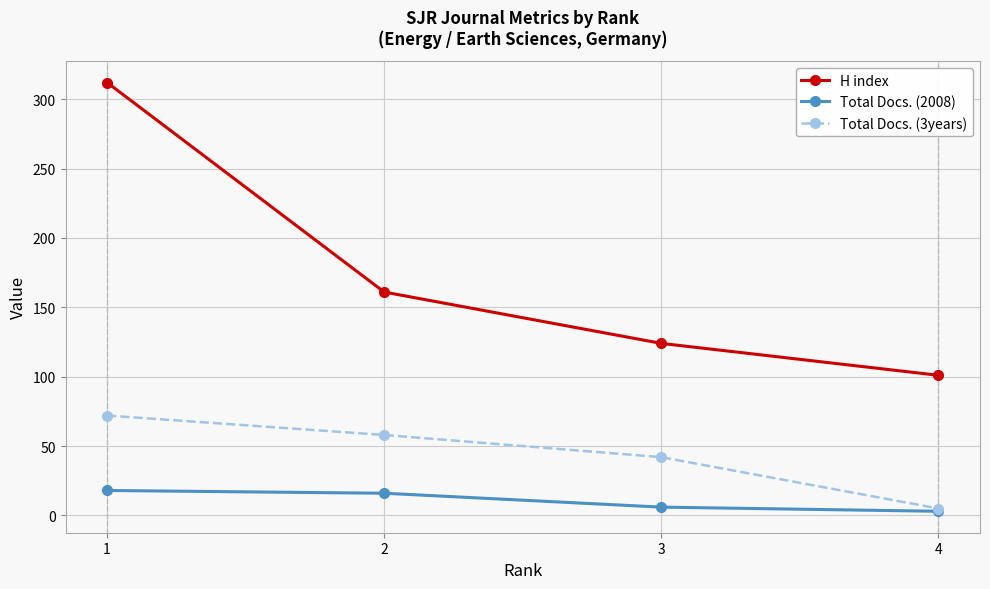

Rank the categories by H index value from highest to lowest.

1, 2, 3, 4